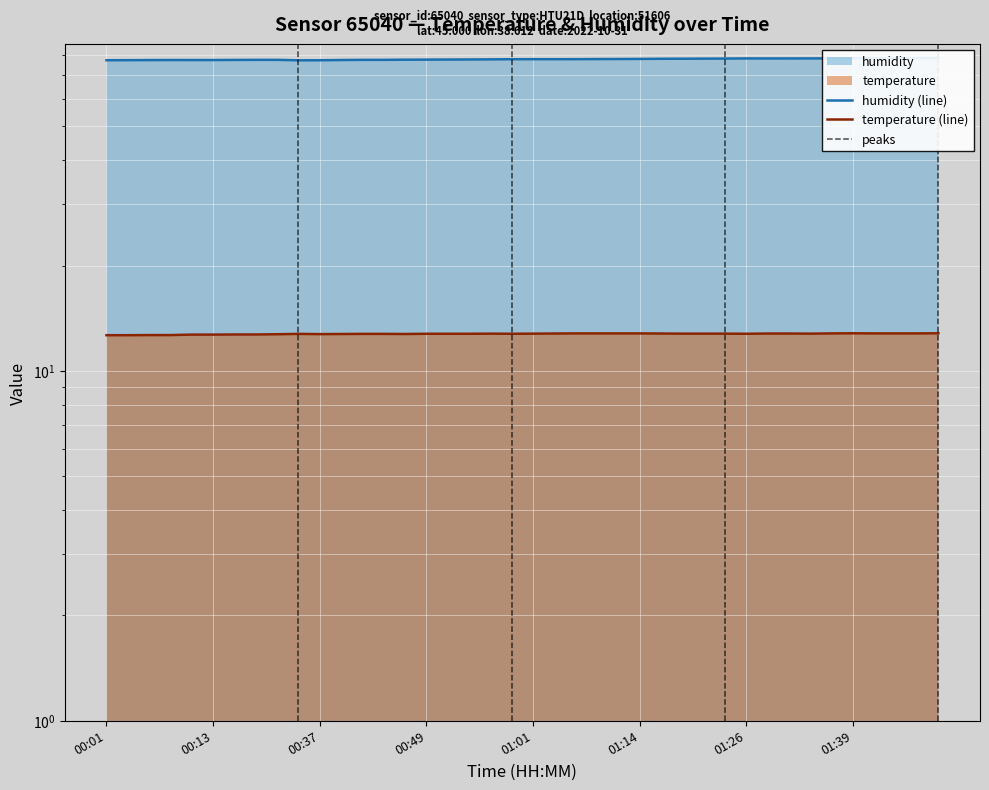

True or false: temperature has a value of 19.2 at 01:39.

False